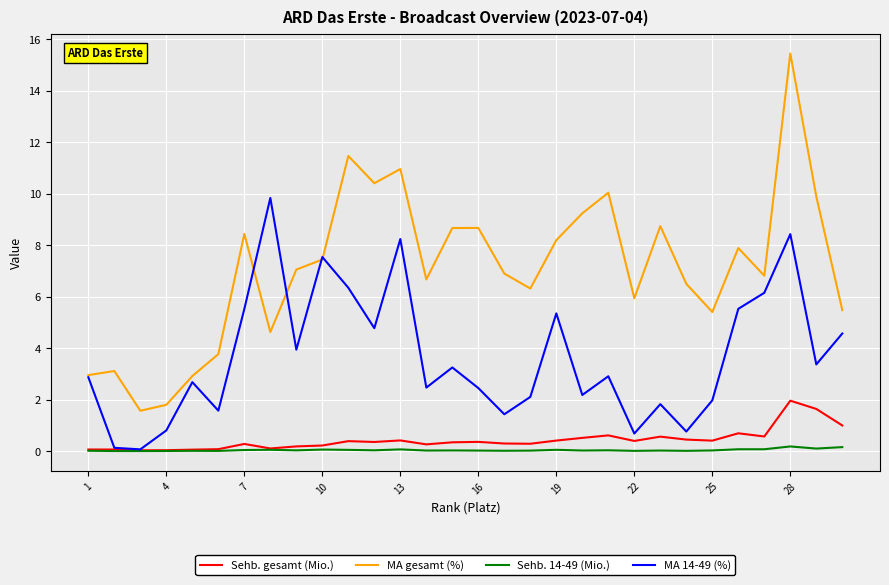

True or false: MA gesamt (%) and Sehb. gesamt (Mio.) cross at least once.

False